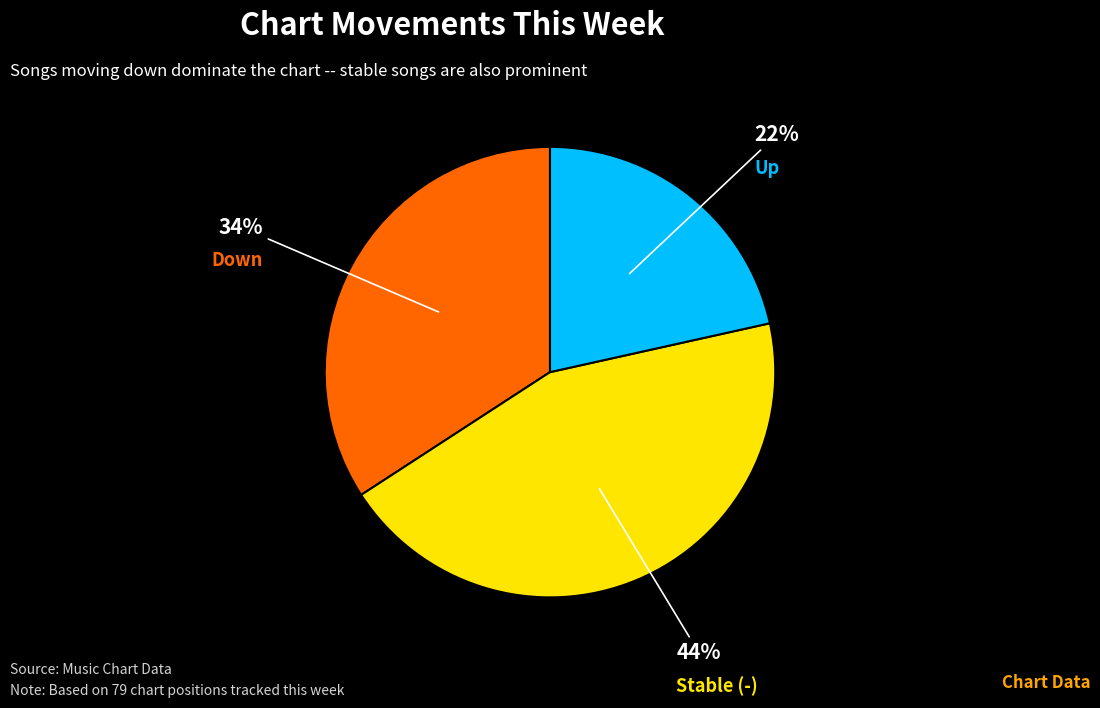

Is it true that Down is 34% of the pie?

True